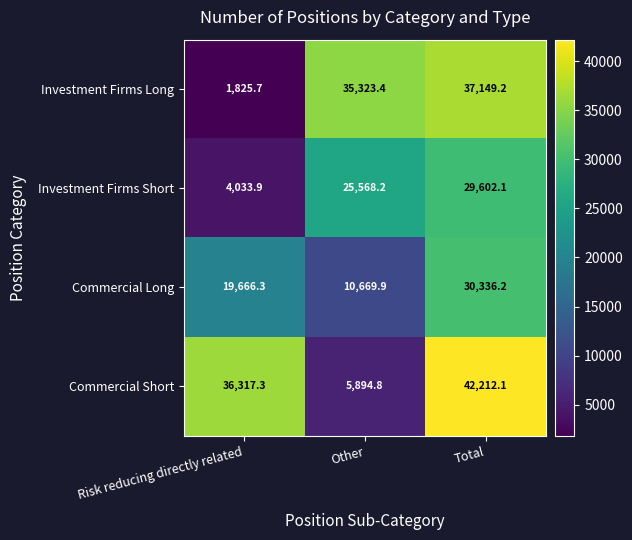

List the series in order of their peak value, highest first.

Commercial Short, Investment Firms Long, Commercial Long, Investment Firms Short